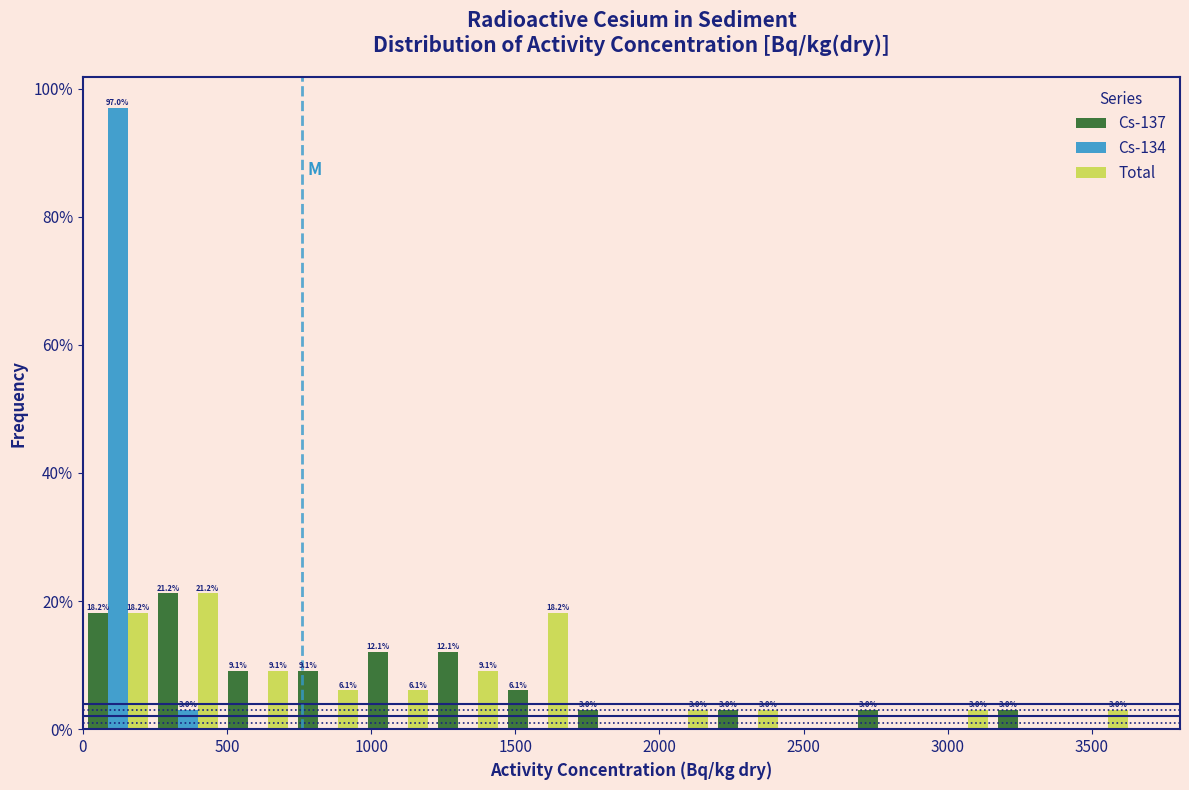

In the Cs-137 series, which range on the x-axis has the tallest bar?

250 to 500